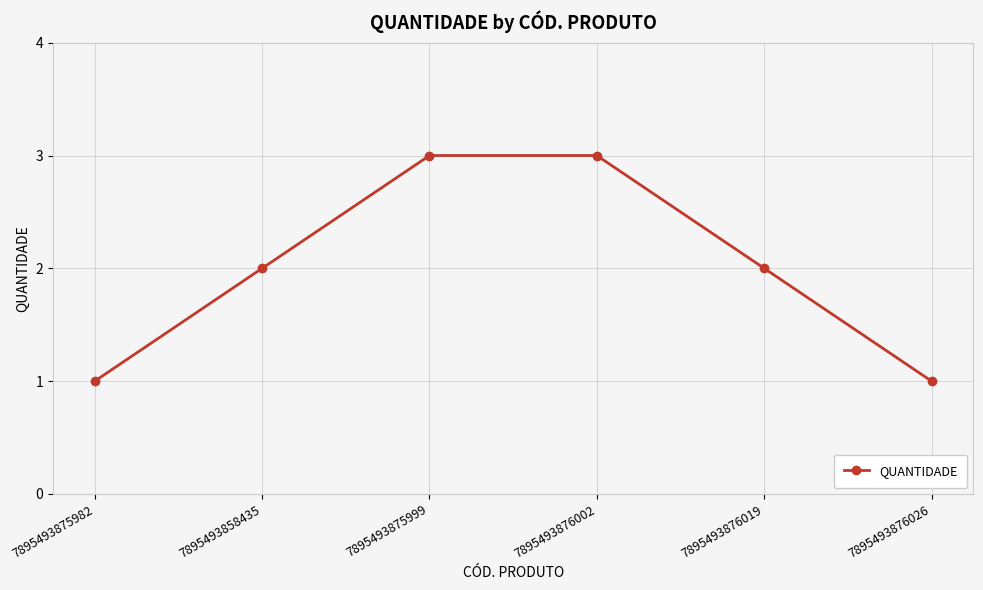

Is it true that the value at 7895493875982 is 0?

False